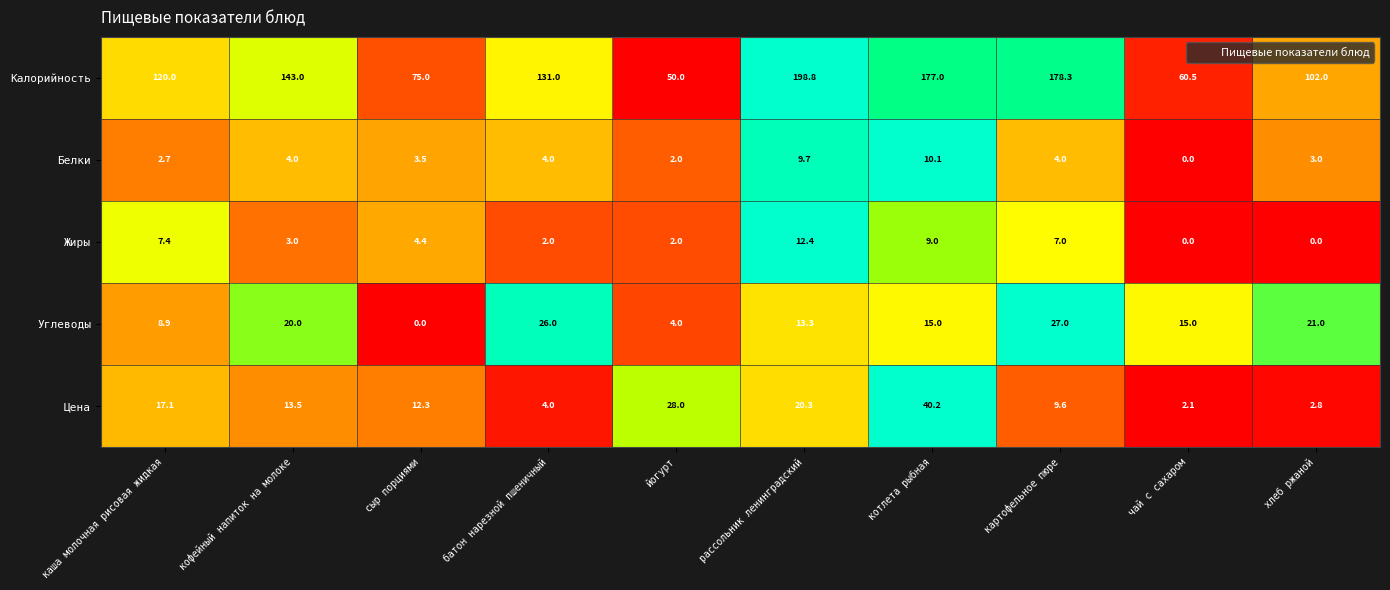

At which category is the sum across all series the highest?

рассольник ленинградский